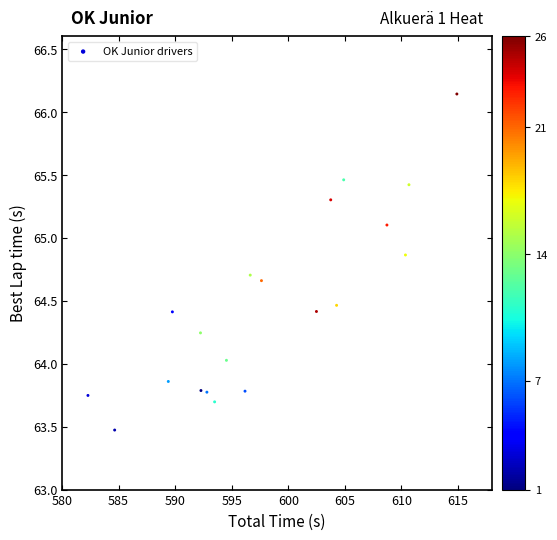

What is the range of X values (max minus min)?

32.6